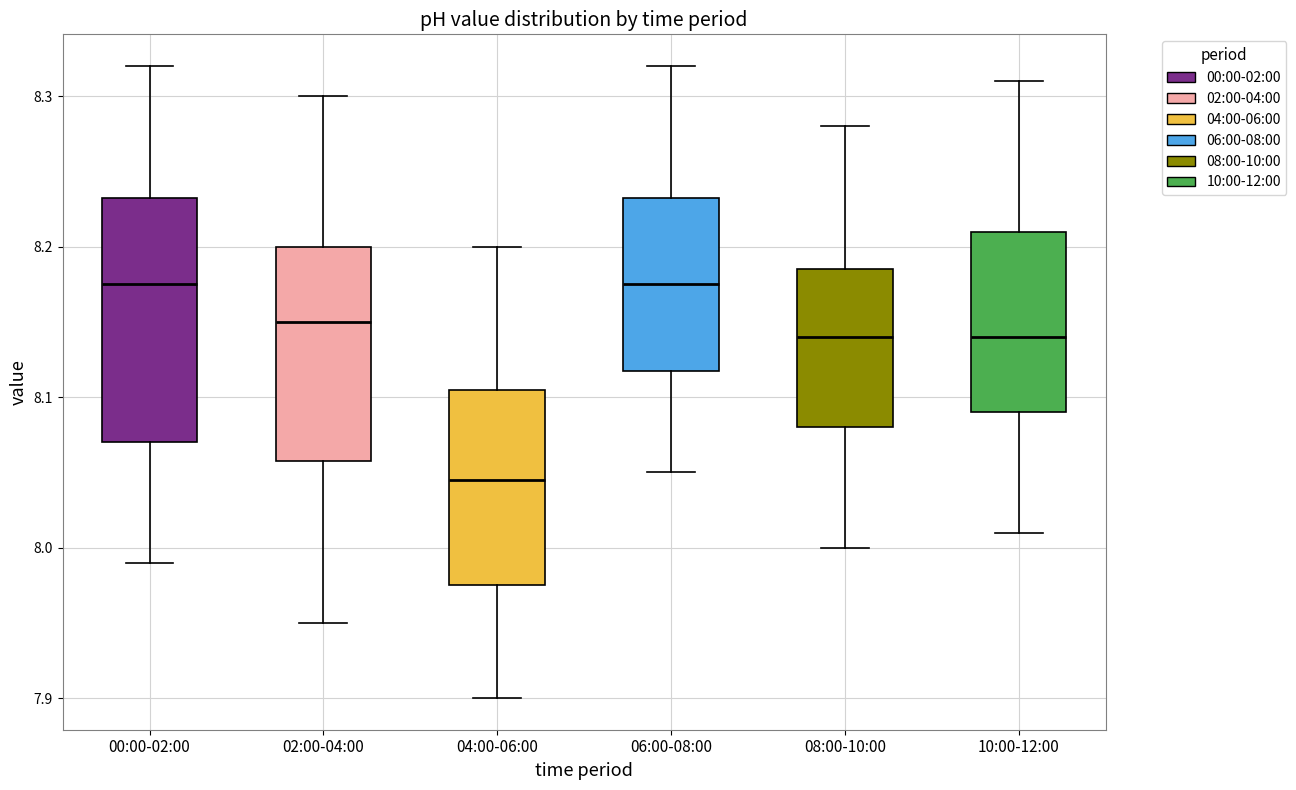

Where does the upper whisker of the box for 08:00-10:00 end on the y-axis? The values are not printed on the chart, so give them approximately, as read against the axis.

8.28